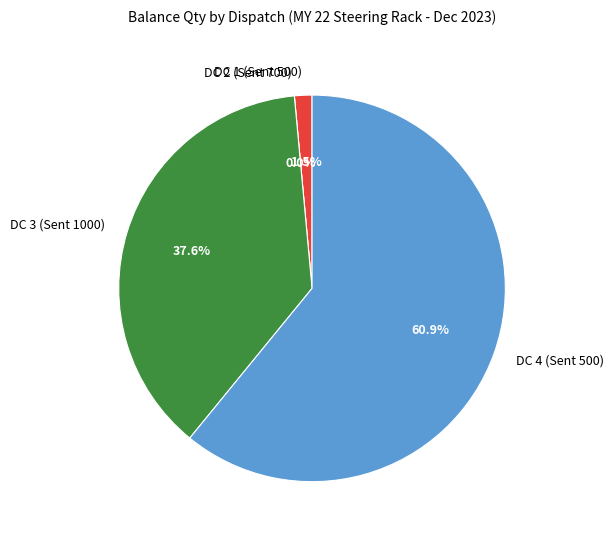

Is DC 1 (Sent 500) the majority of the pie?

No